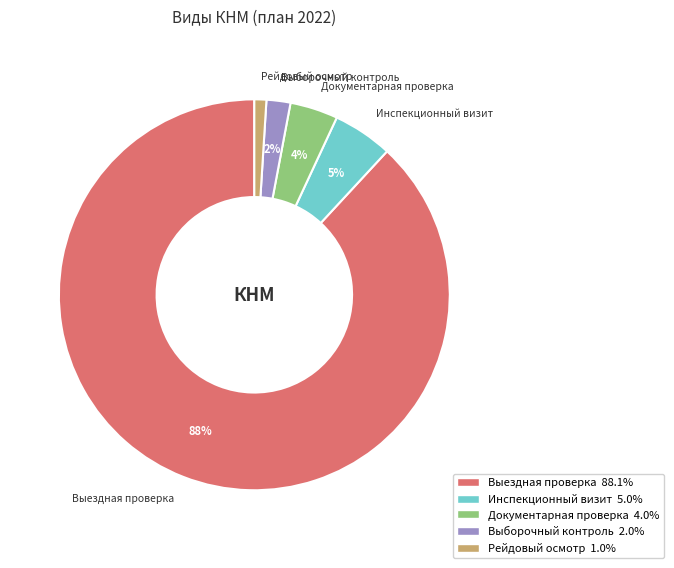

Between Выездная проверка and Инспекционный визит, which is larger?

Выездная проверка